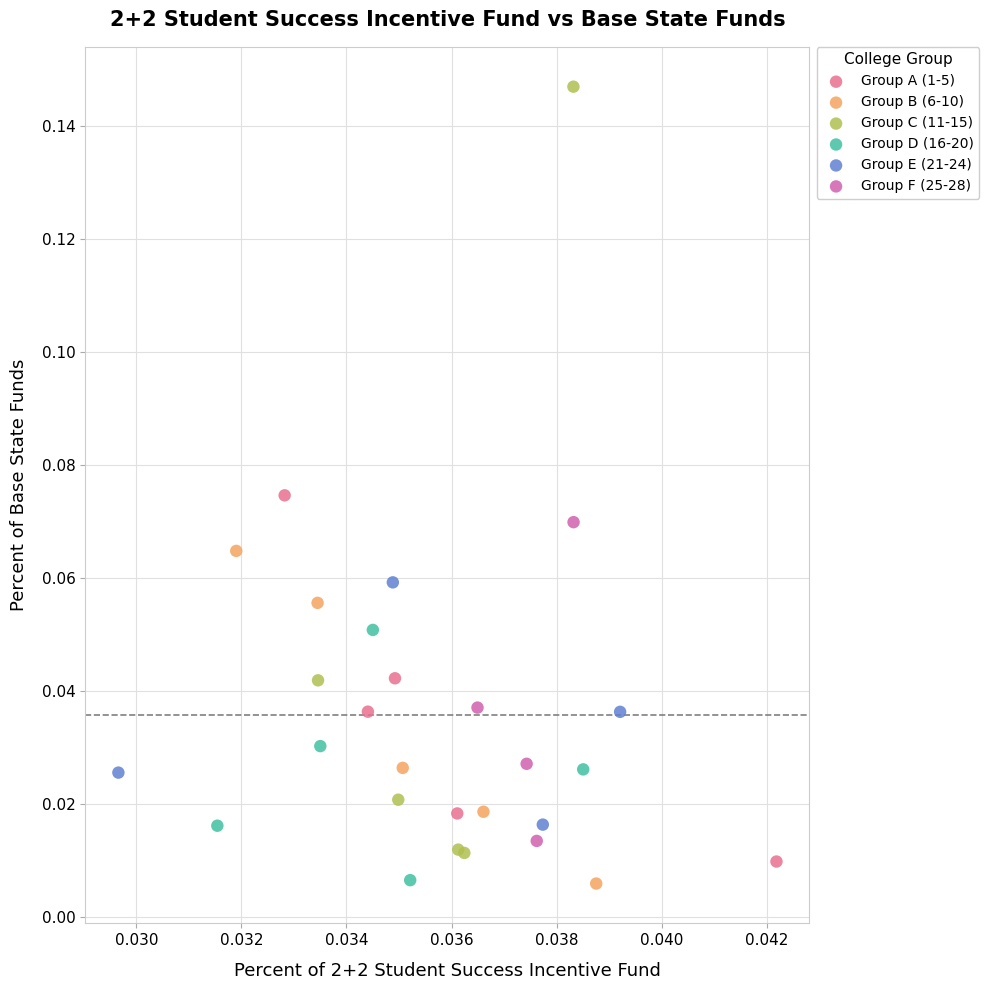

Which series has the largest Y range (max minus min)?

Group C (11-15)